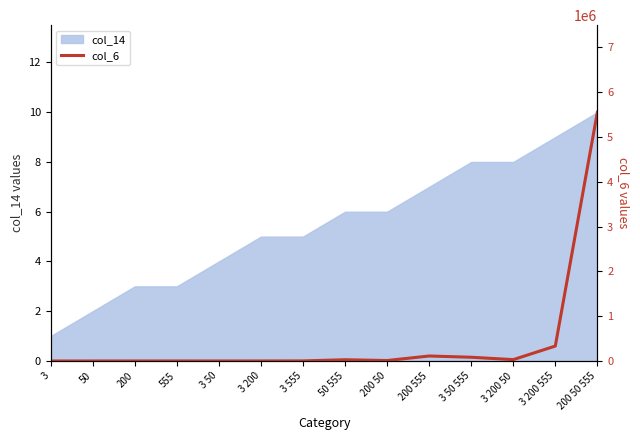

True or false: the data shows 42161 at 50 555.

False